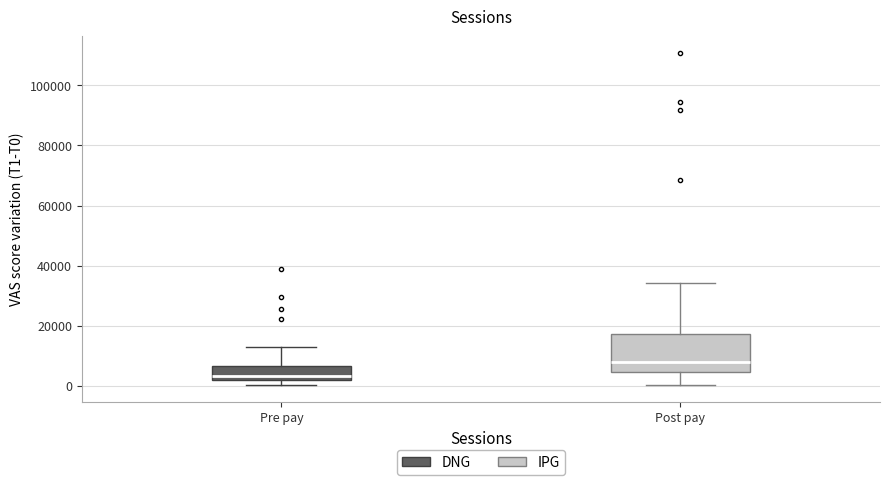

Which box has the highest median line?

Post pay